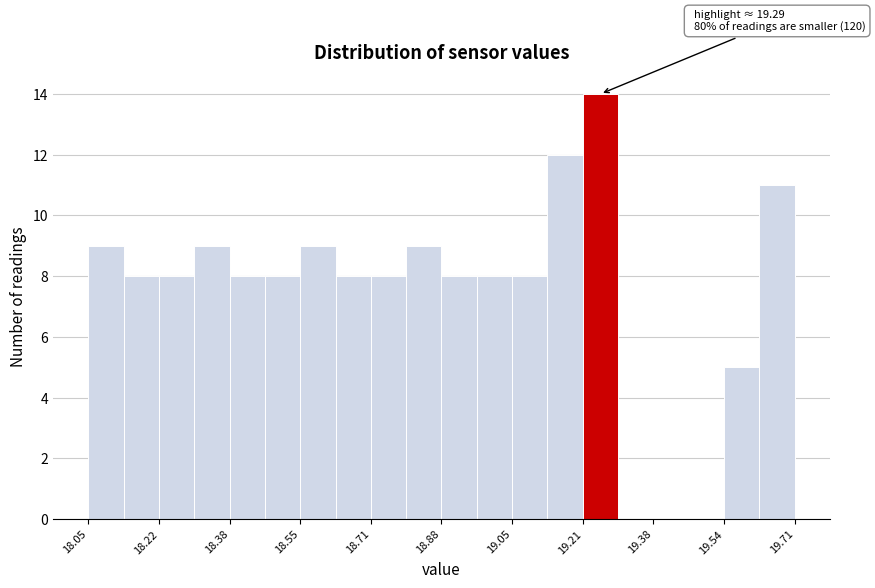

Over which range of the x-axis is the bar tallest?

19.22 to 19.30